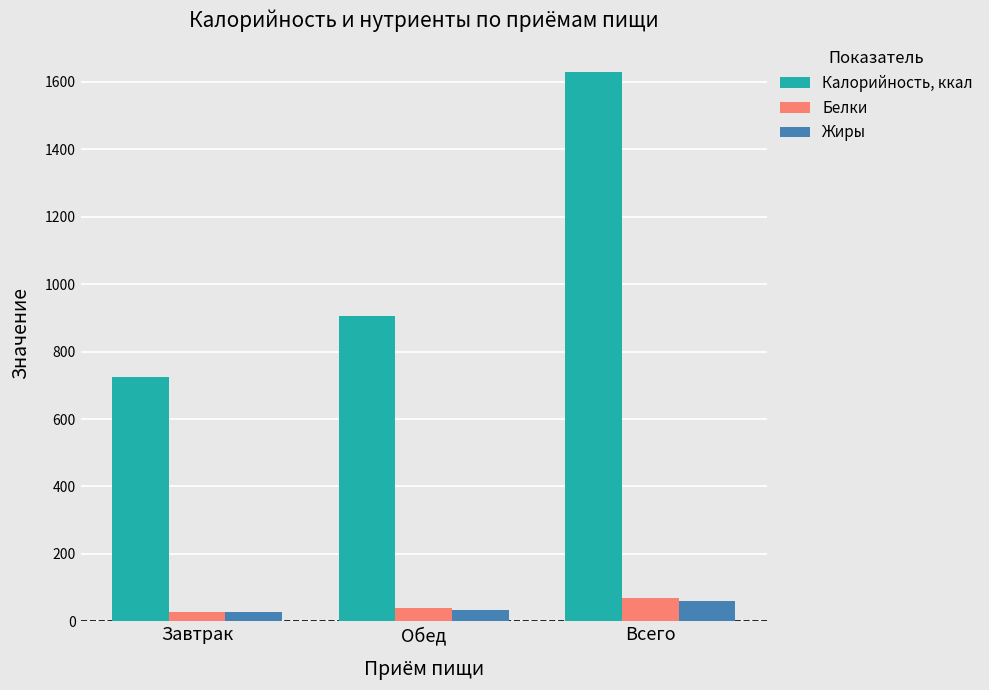

Is the value of Белки at Обед greater than the value of Жиры at Всего?

No